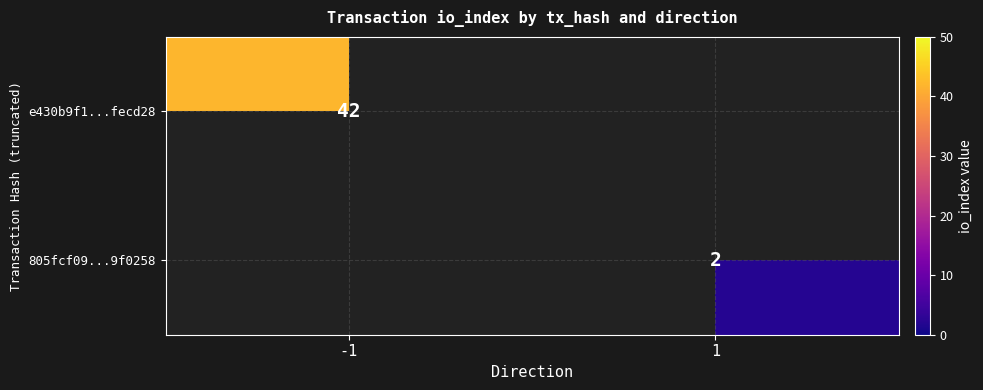

The value of e430b9f1...fecd28 at -1 is 56. True or false?

False